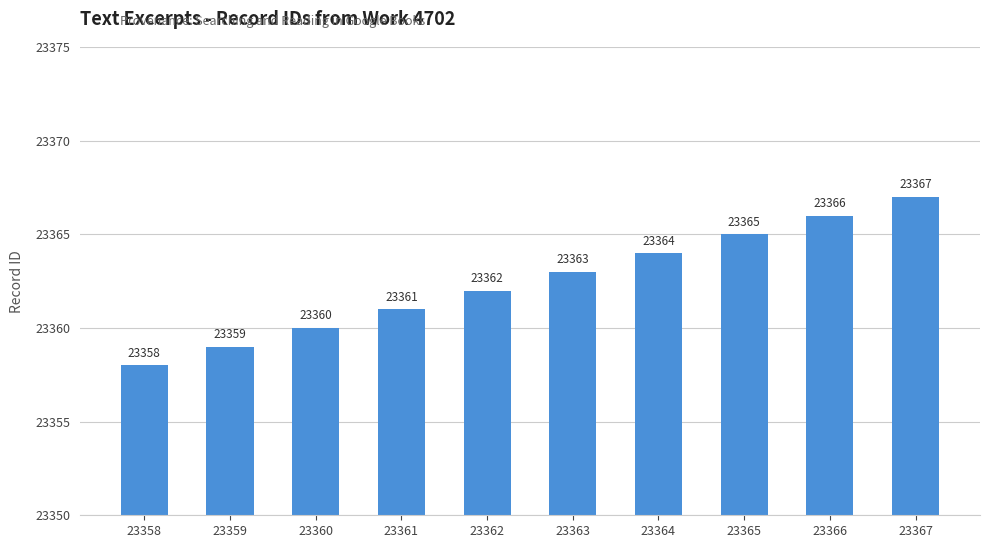

What value does the data have at 23366?

23366